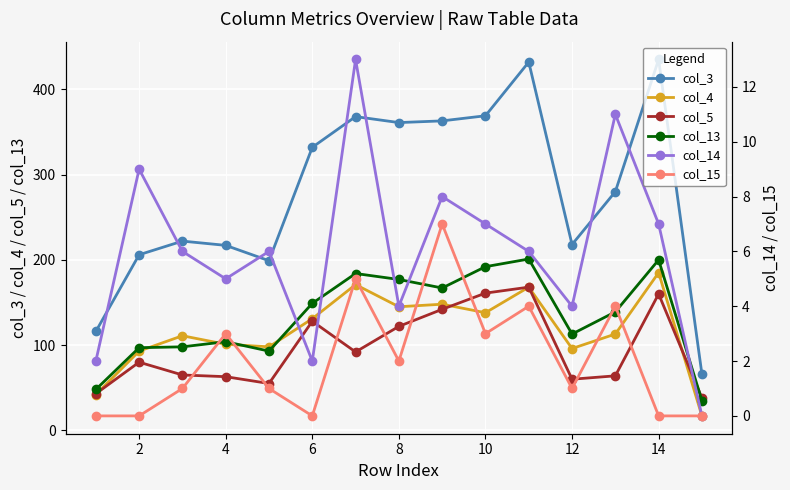

True or false: col_15 has more than 0 interior local peaks.

True